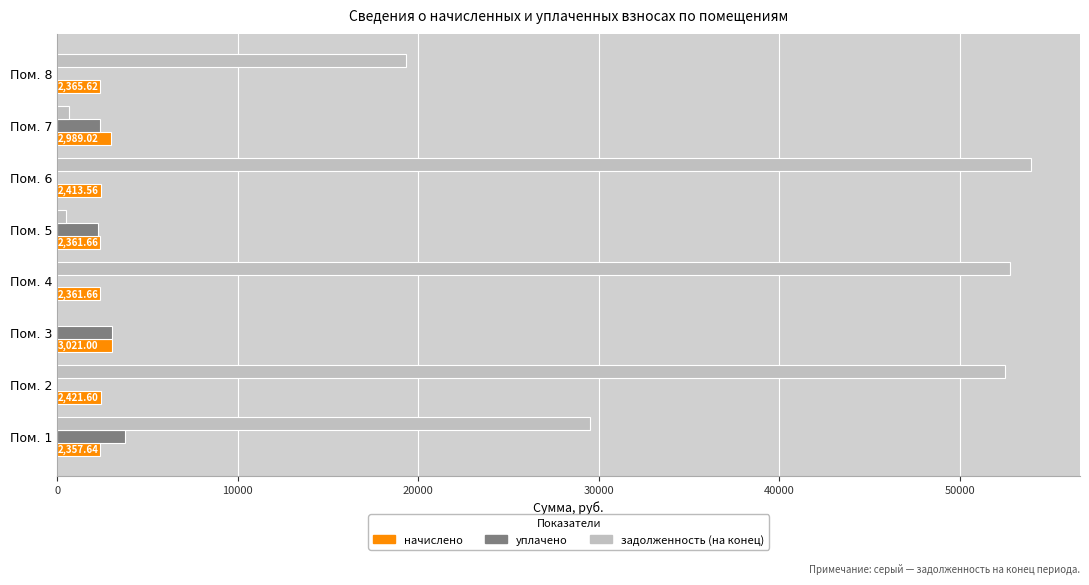

What are all the series names shown in the legend?

начислено, уплачено, задолженность (на конец)